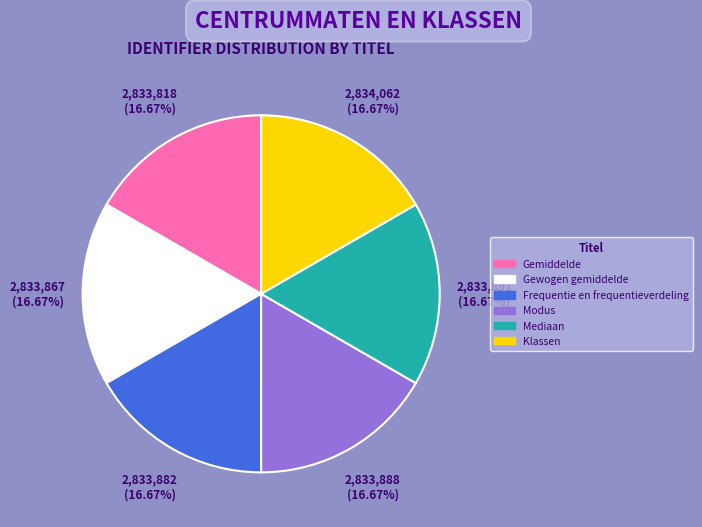

Combined, do Frequentie en frequentieverdeling and Mediaan account for over 50%?

No